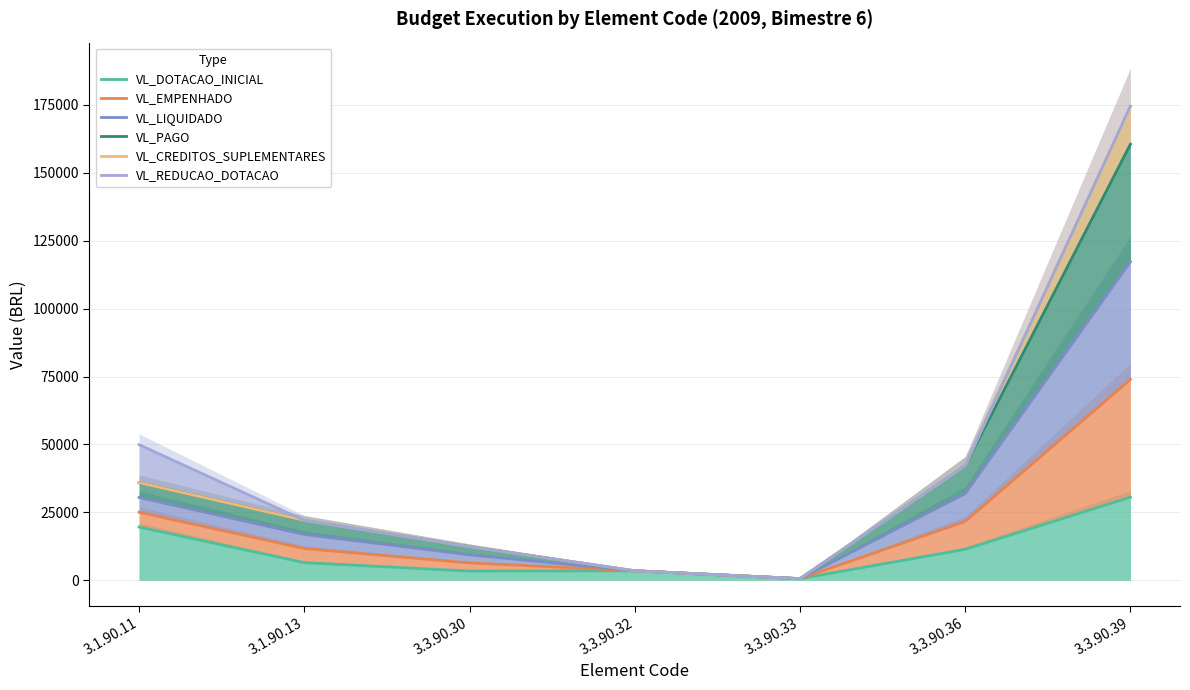

Which category has the highest value in the VL_LIQUIDADO series?

3.3.90.39